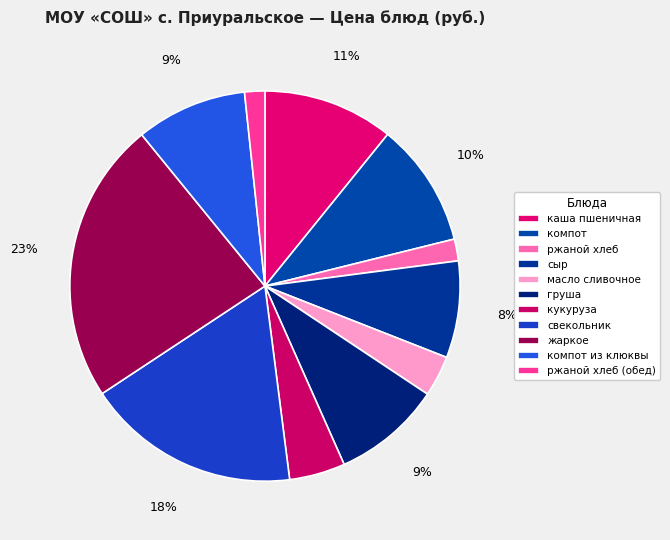

Approximately how many times larger is the value at сыр compared to компот из клюквы?

0.9